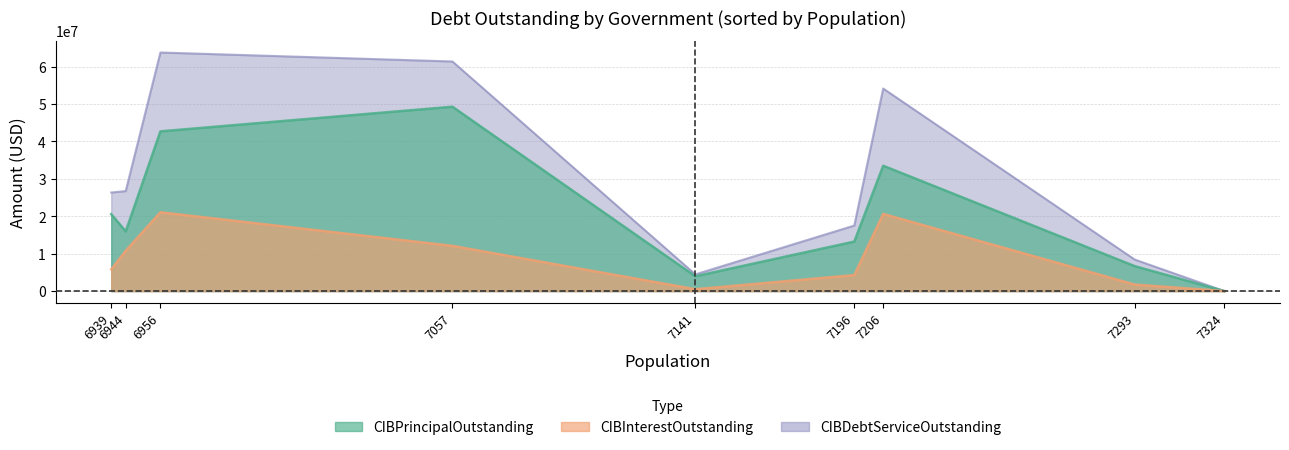

What is the difference between the maximum and minimum values in the CIBInterestOutstanding series?

21076970.0